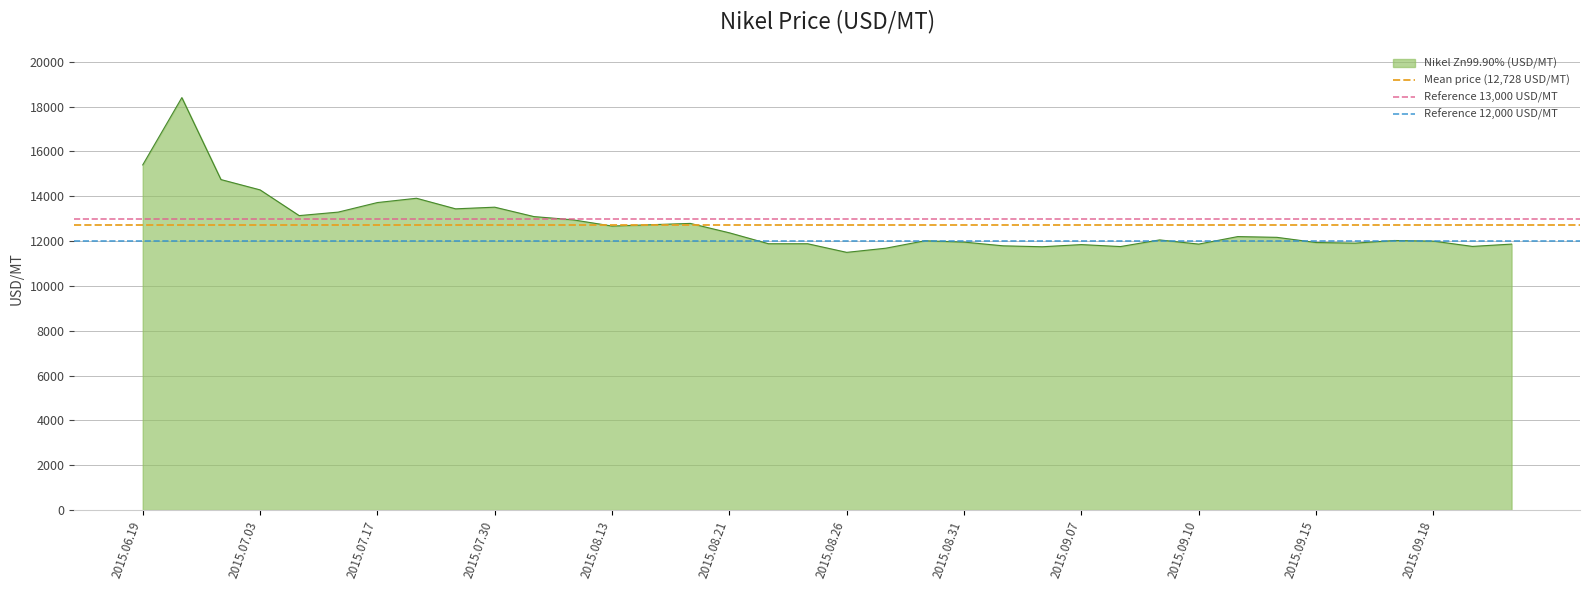

Which category has the lowest value across all series?

2015.06.19